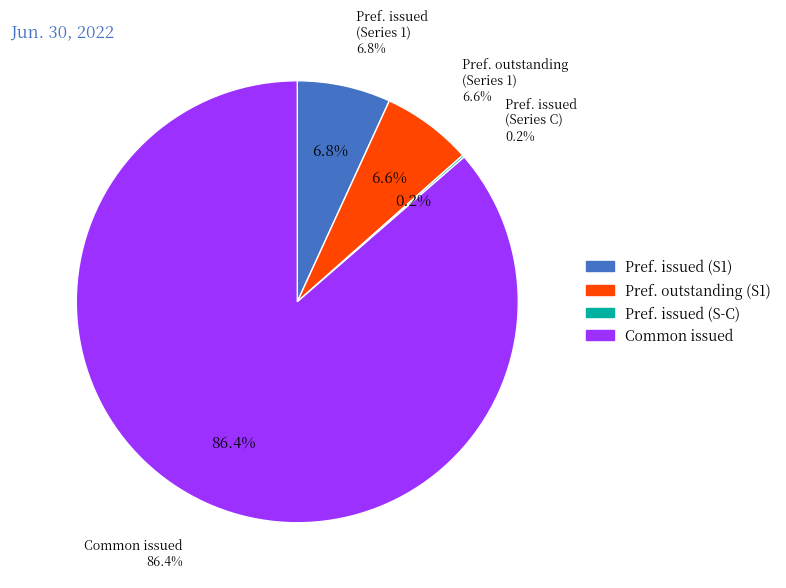

The Common stock, shares issued slice represents 86% of the pie. True or false?

True